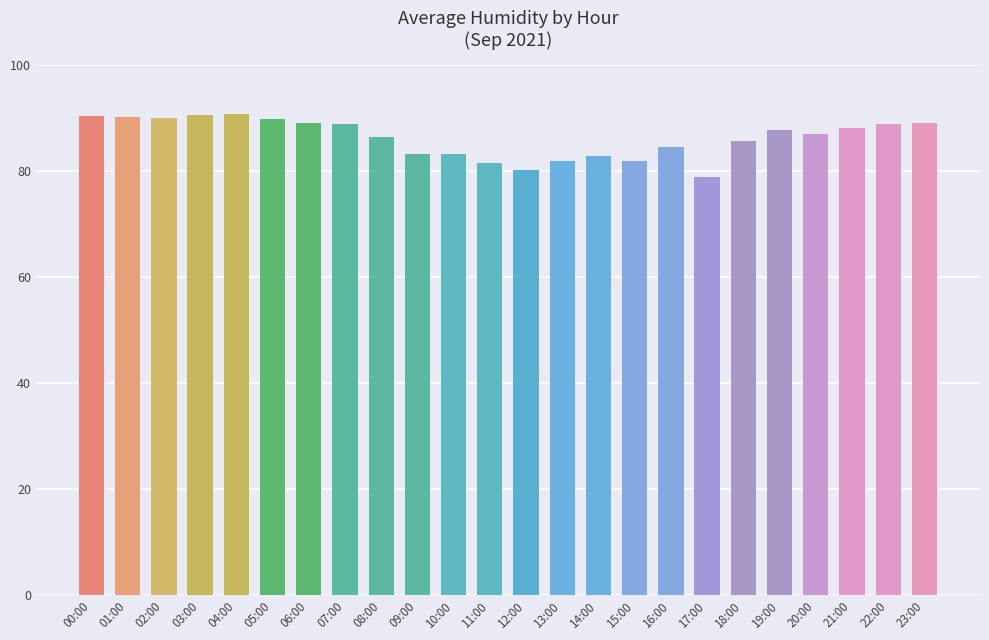

What is the average value?

86.3